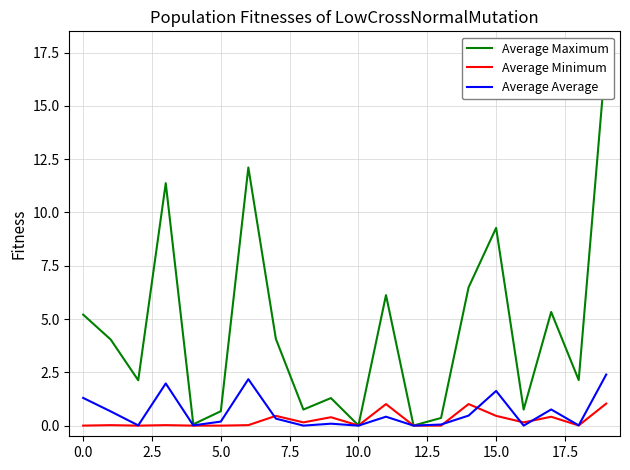

How many interior local peaks does the Average Average series have?

6